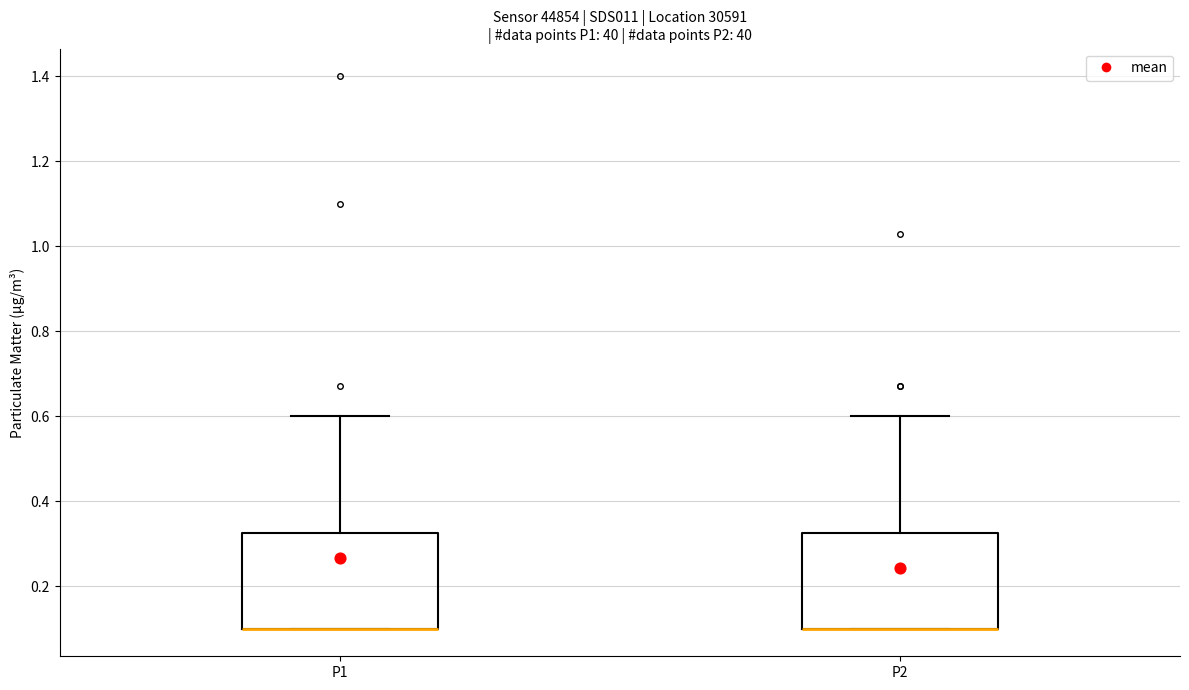

Reading left to right, transcribe this box plot: for each box, give where its median line is, the range the box spans, and where its two whiskers end, as read against the y-axis. The values are not printed on the chart, so give them approximately, as read against the axis.

P1: median 0.10 (drawn on the box's lower edge), box 0.10 to 0.32, whiskers 0.10 to 0.60
P2: median 0.10 (drawn on the box's lower edge), box 0.10 to 0.32, whiskers 0.10 to 0.60